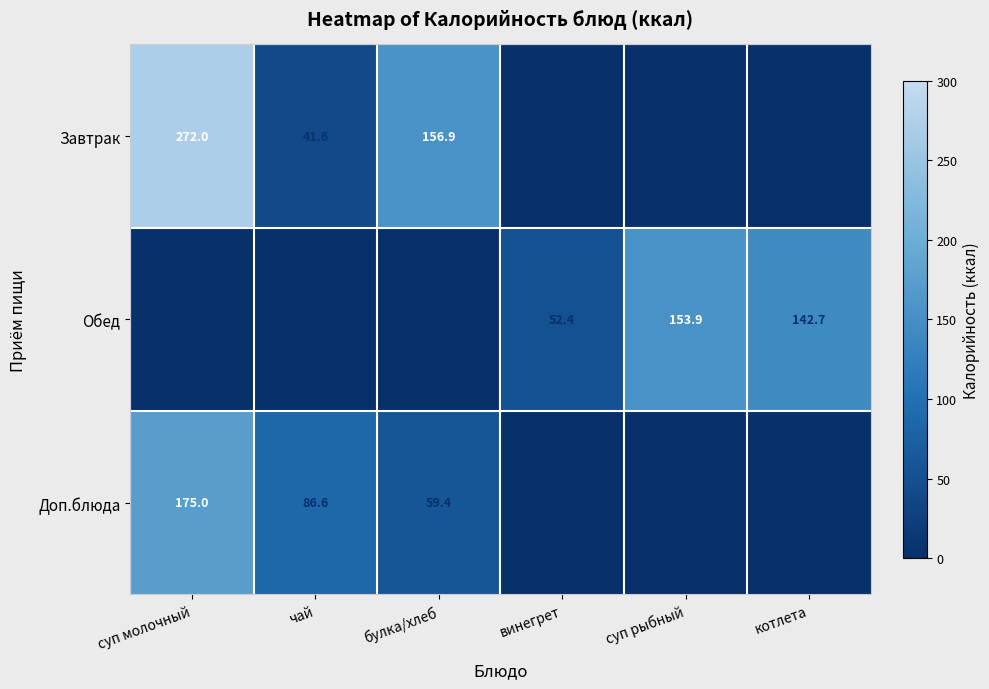

Which category has the lowest value across all series?

винегрет